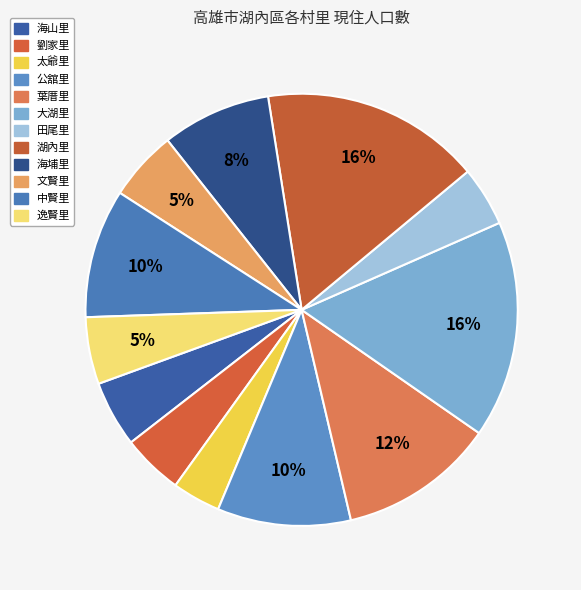

How many segments does this pie chart have?

12